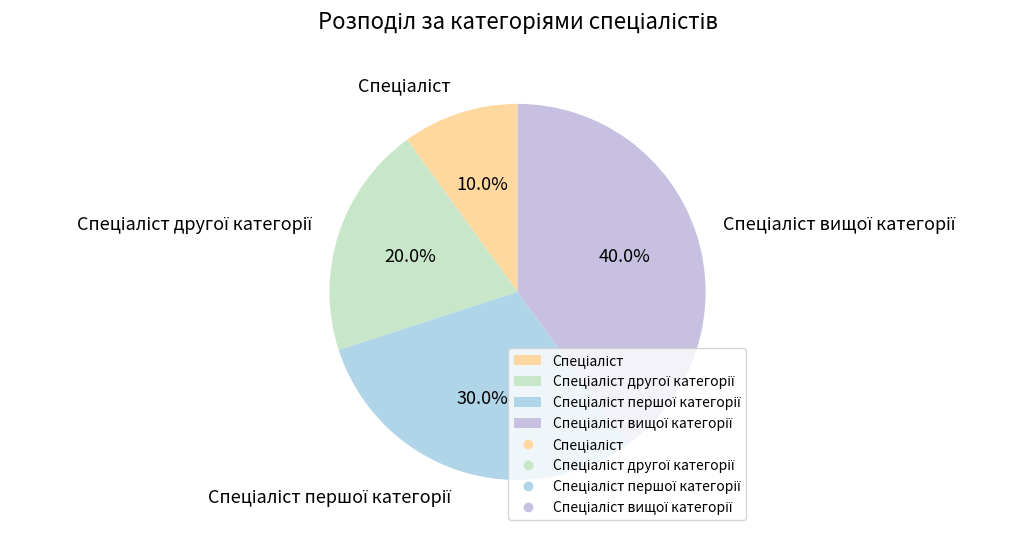

Is there any slice that represents more than half of the pie?

No